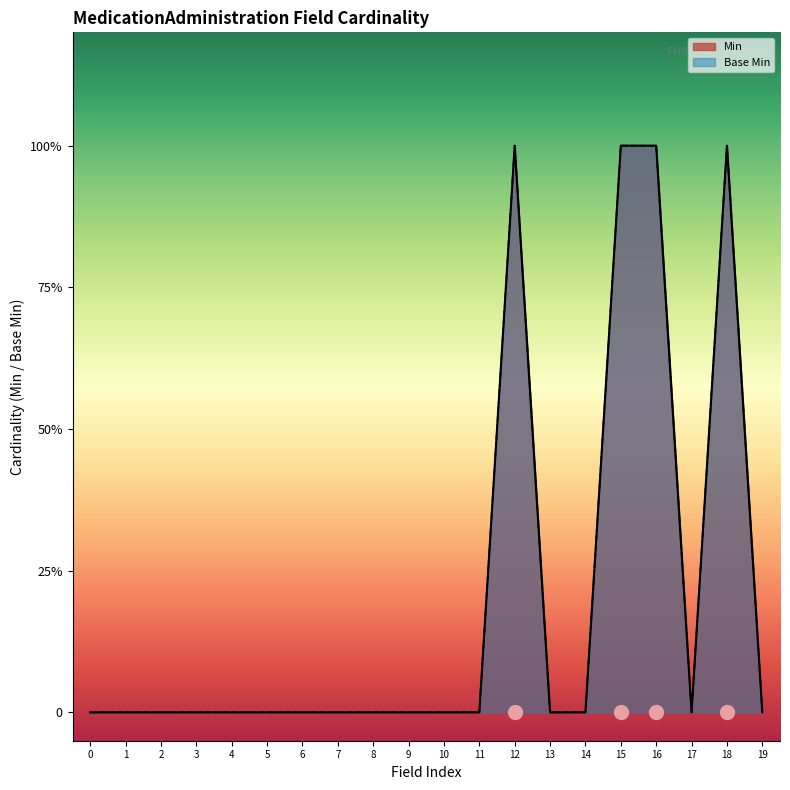

At how many categories does at least one series exceed 0?

4